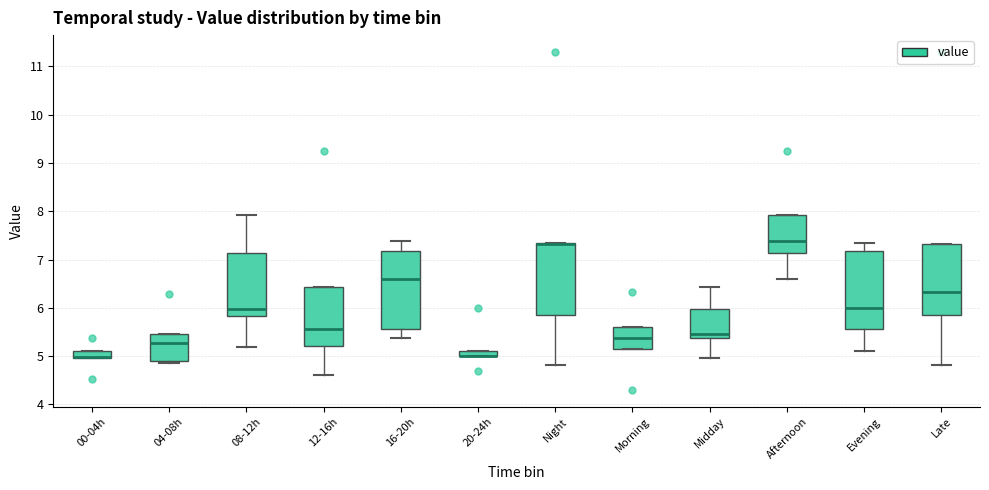

Where is the lower edge of the box for 04-08h on the y-axis? The values are not printed on the chart, so give them approximately, as read against the axis.

4.9